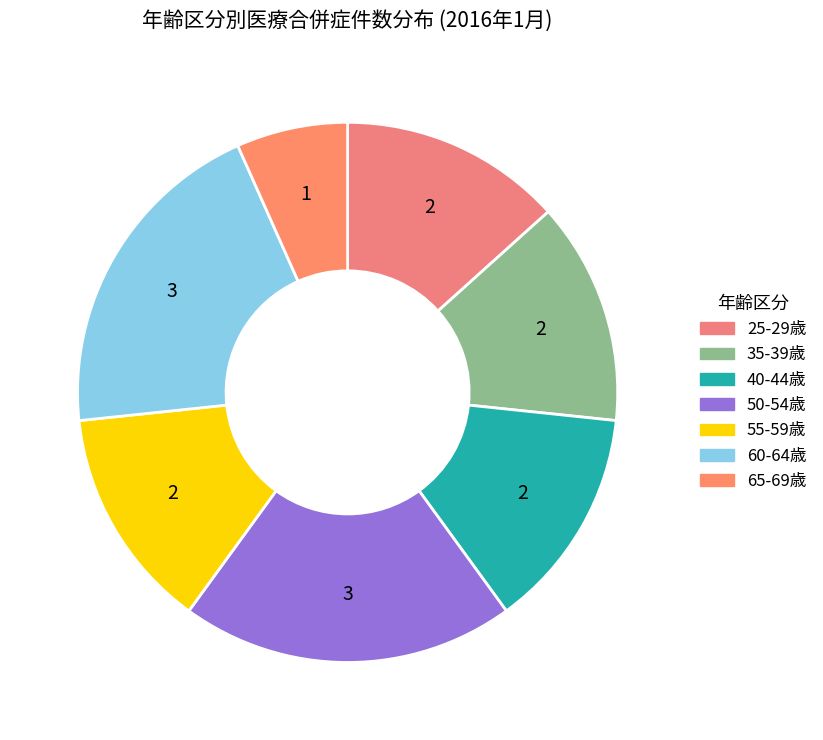

Is there any slice that represents more than half of the pie?

No